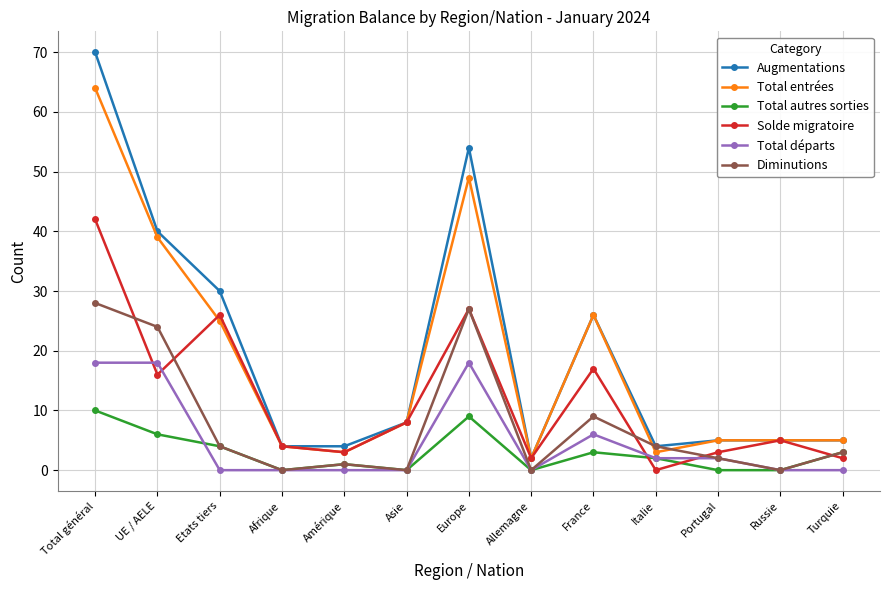

Which category has the lowest value in the Solde migratoire series?

Italie